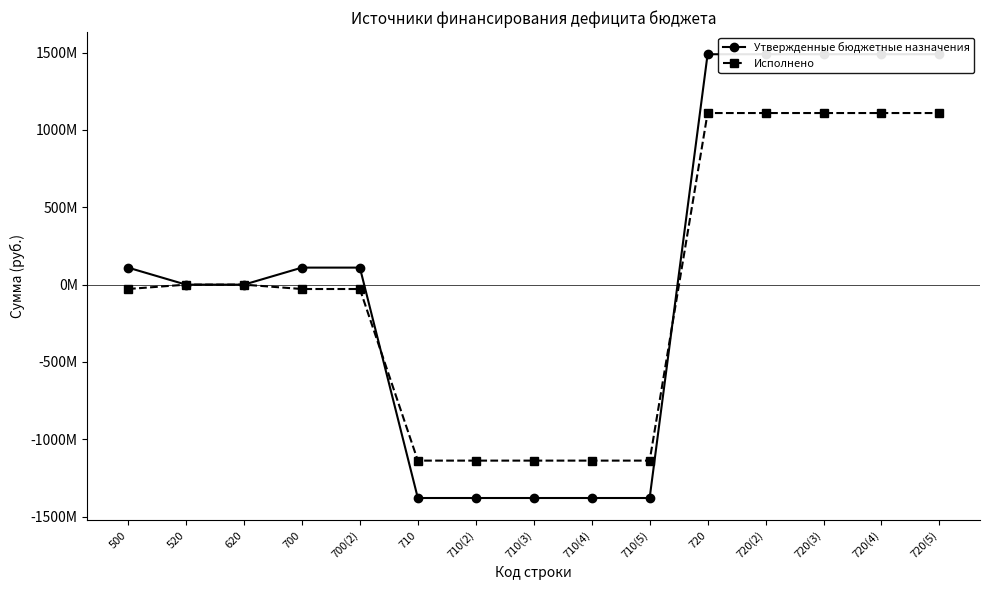

True or false: Исполнено has a value of -48308289.2 at 700(2).

False